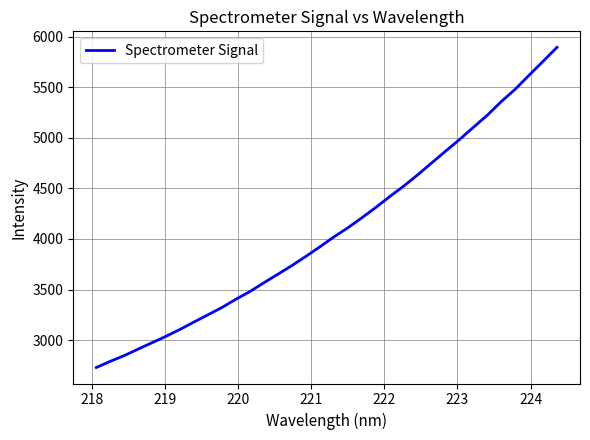

What is the greatest value displayed?

5894.3